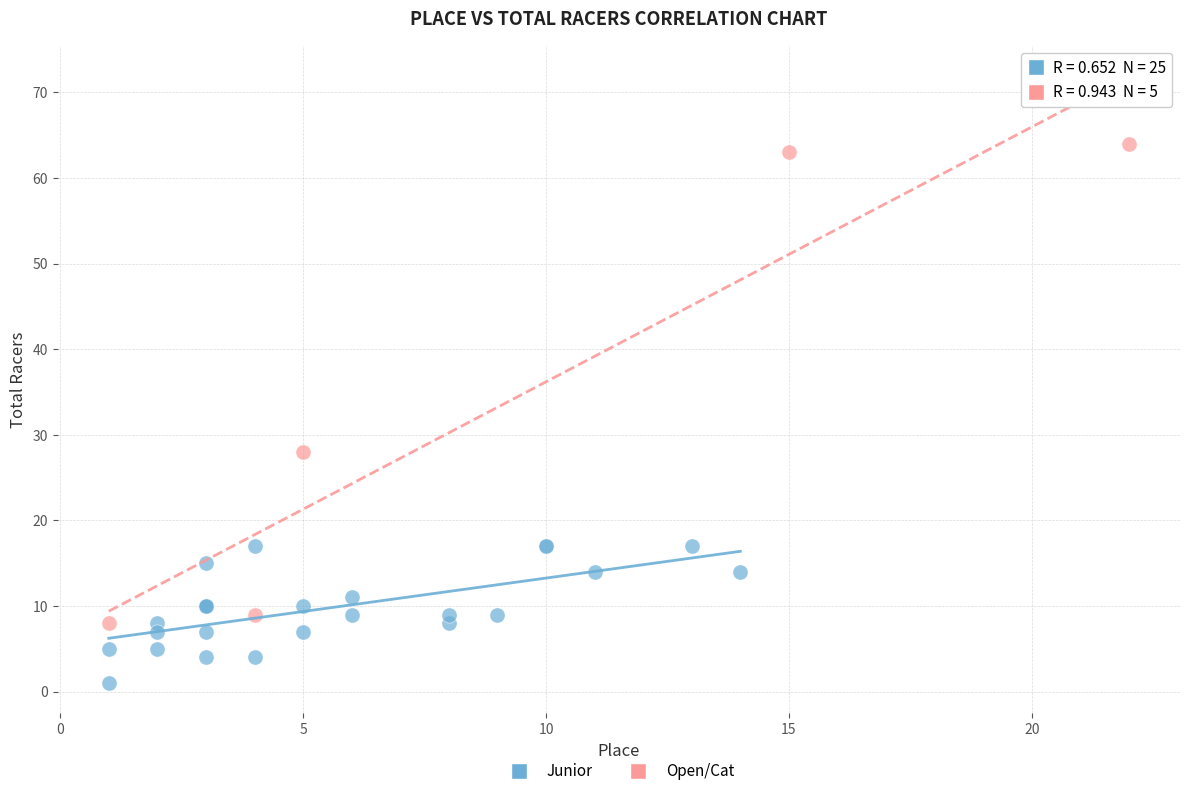

Which series has the widest spread of Y values?

Open/Cat